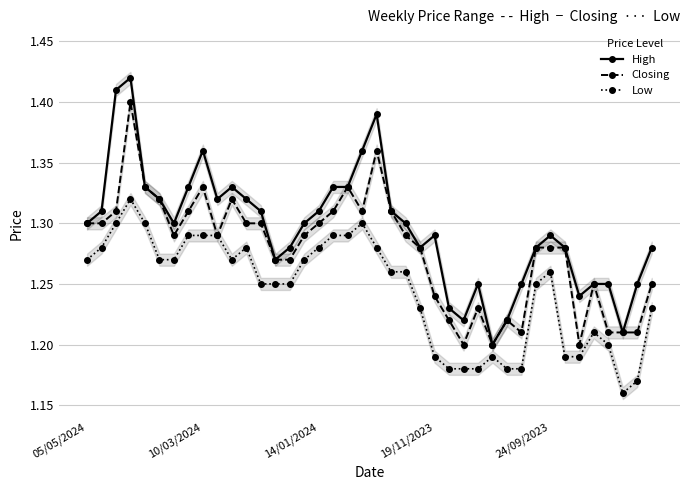

Which category has the lowest value in the Closing series?

26